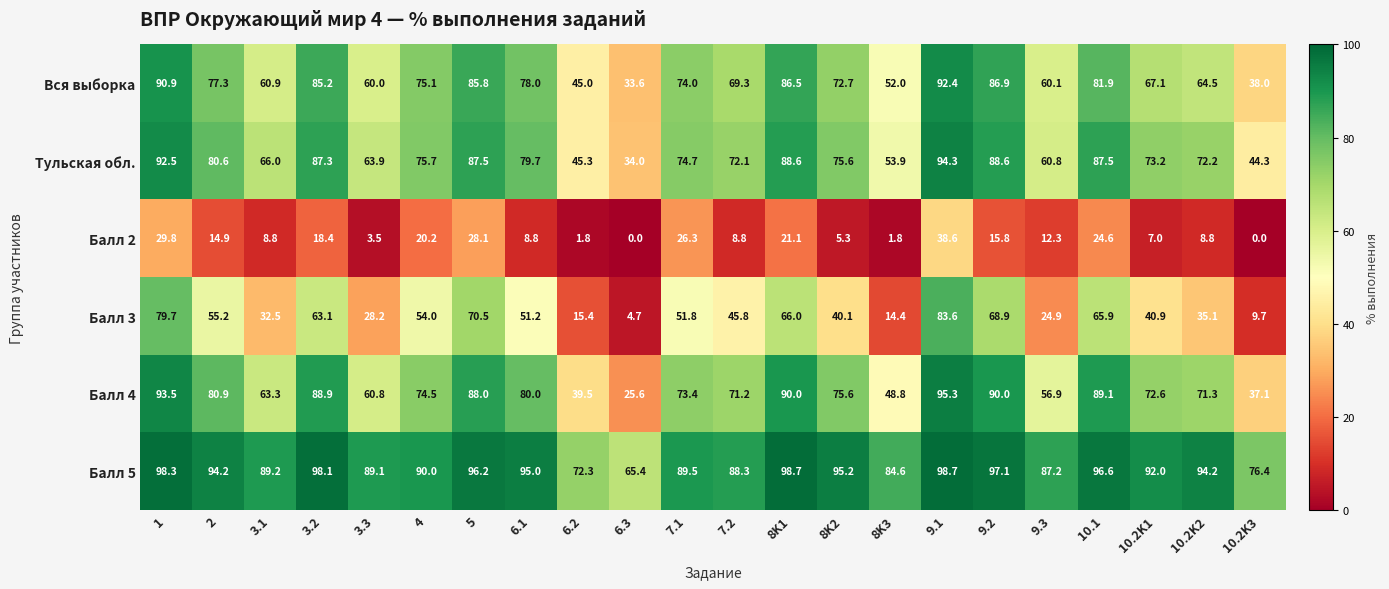

Which category has the lowest value in the Балл 5 series?

6.3